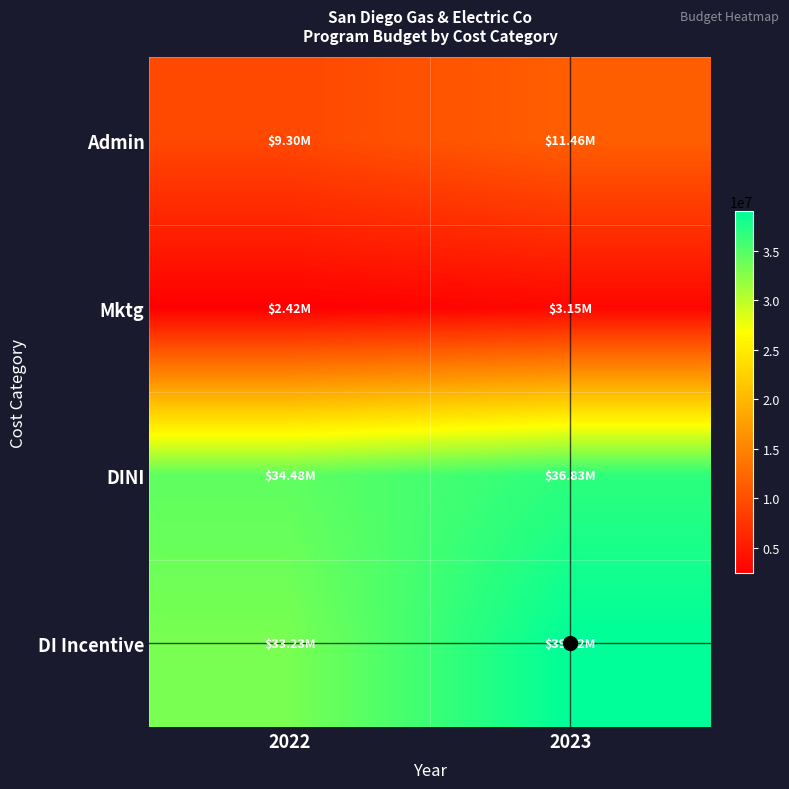

What is the total value across all series at 2022?

79423090.2